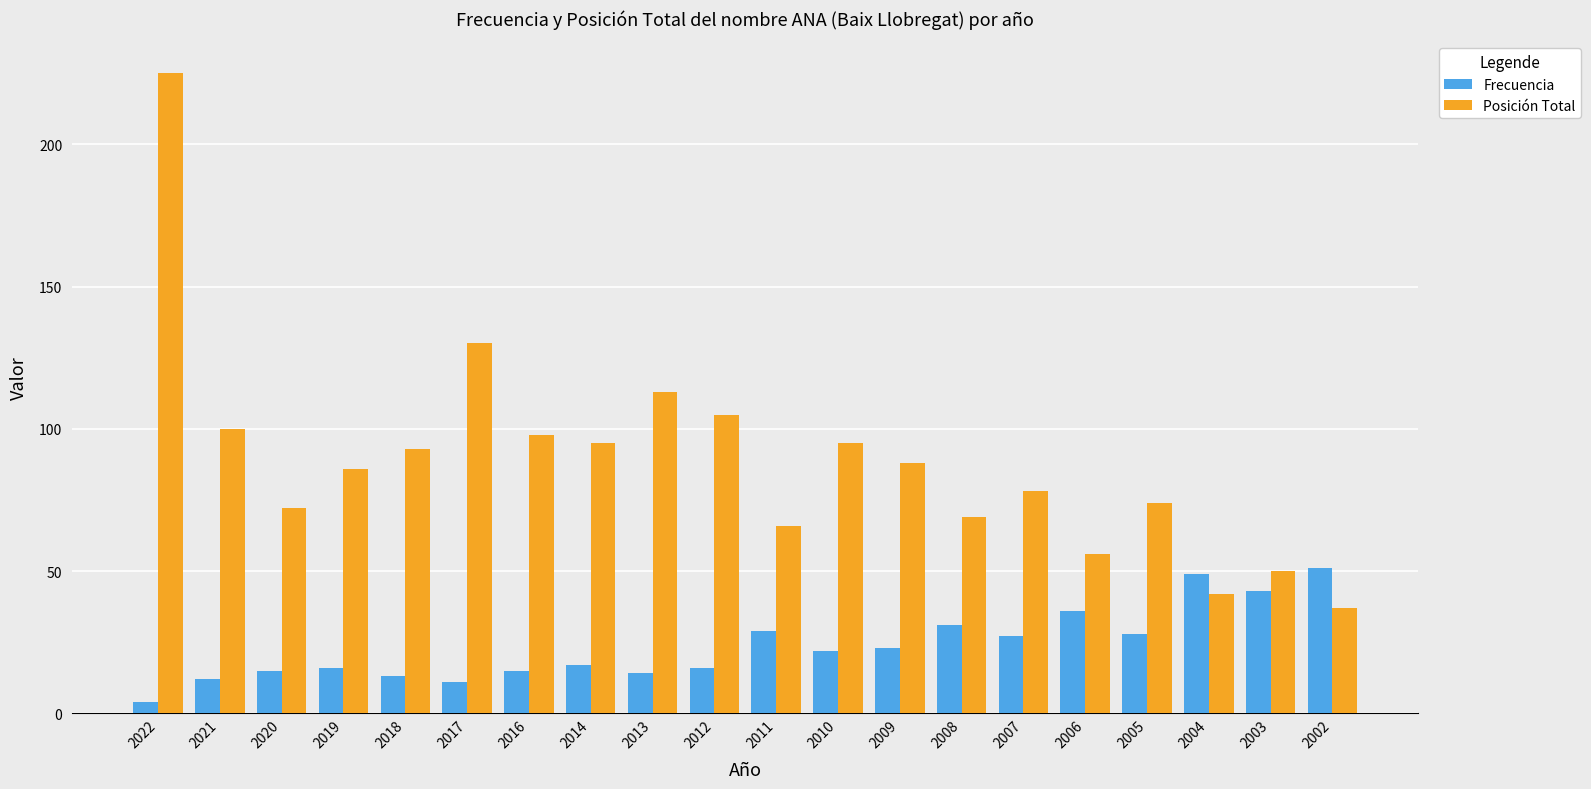

What are all the series names shown in the legend?

Frecuencia, Posición Total